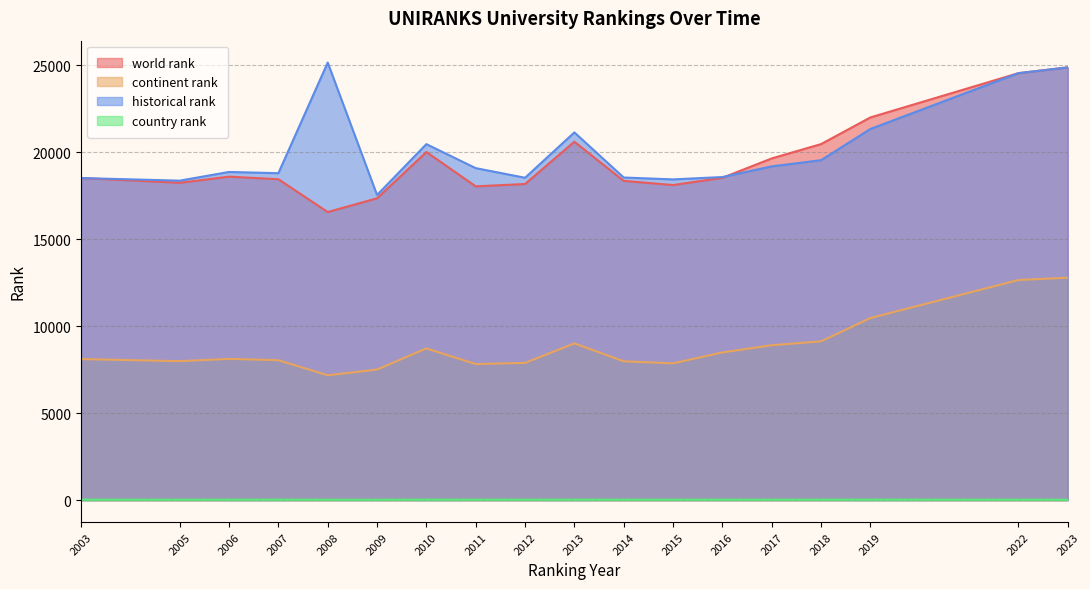

Where is the first local maximum for continent rank?

2006